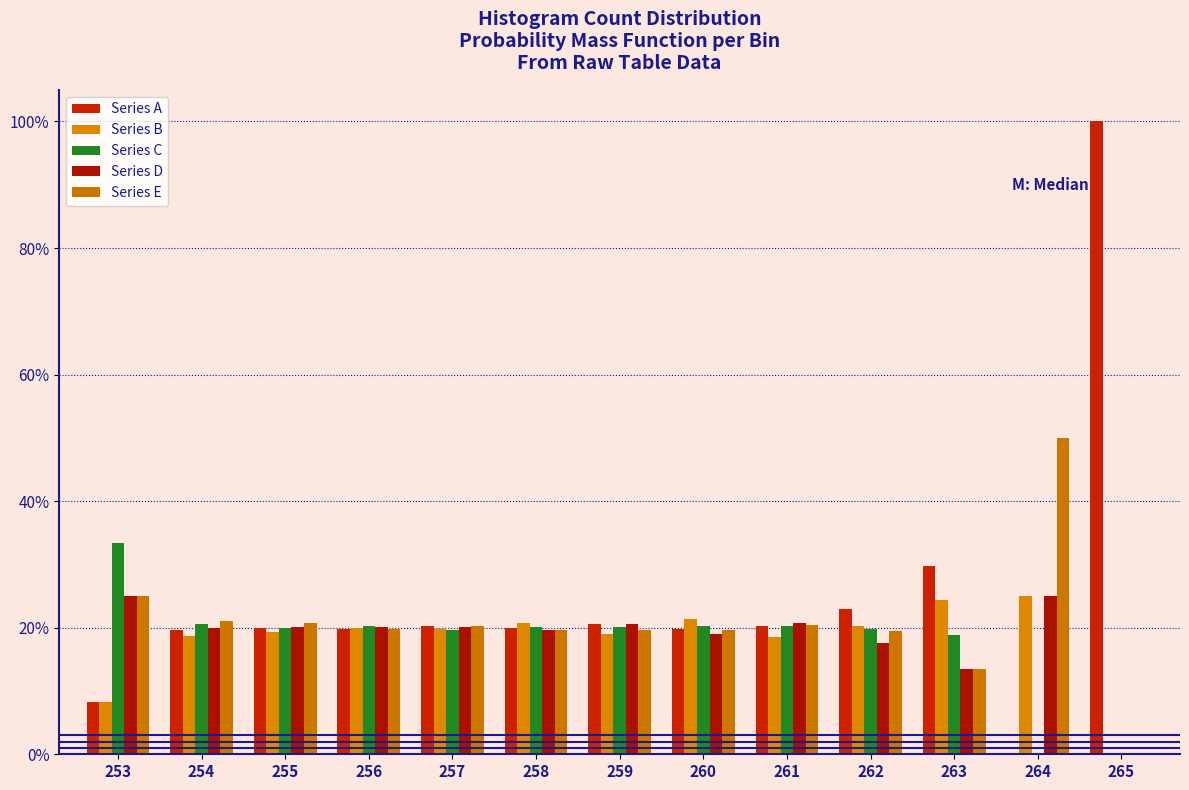

How many categories are shown in the chart?

13